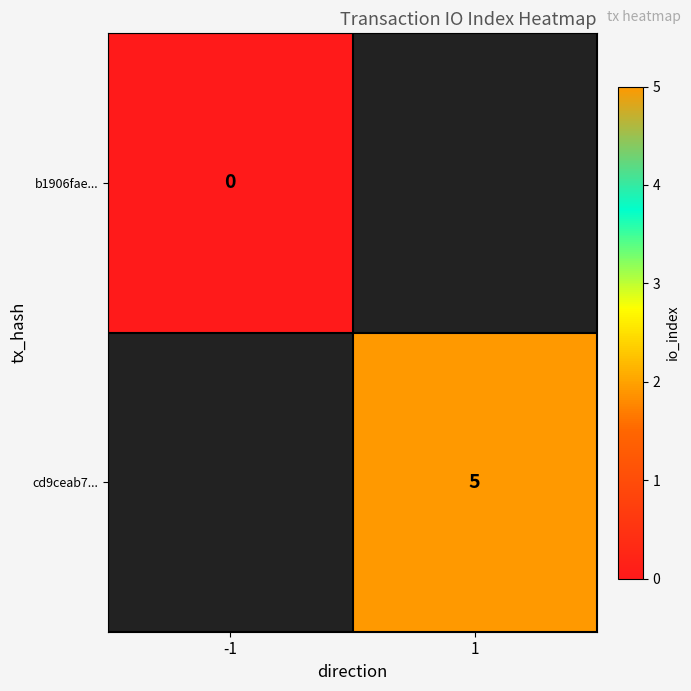

The cd9ceab7... series shows 5 at 1. True or false?

True